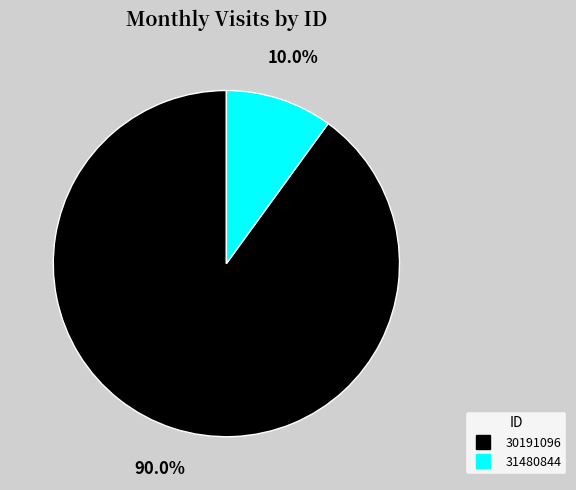

Does 30191096 represent more than half of the total?

Yes